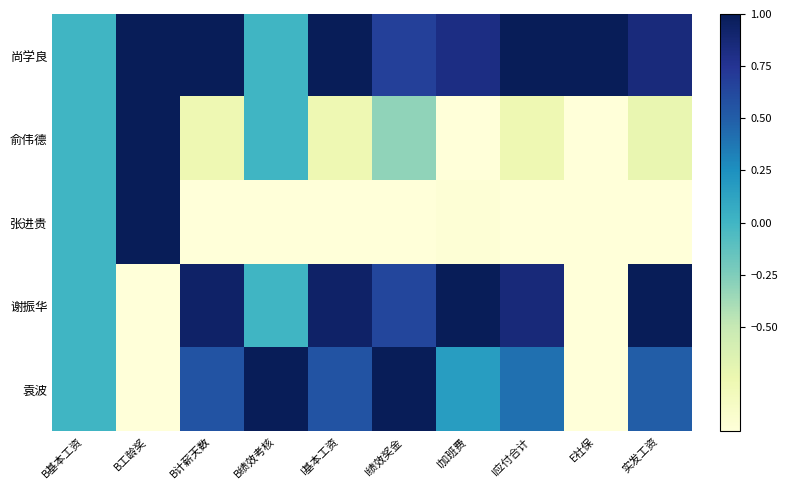

Which series has the widest spread of values?

俞伟德